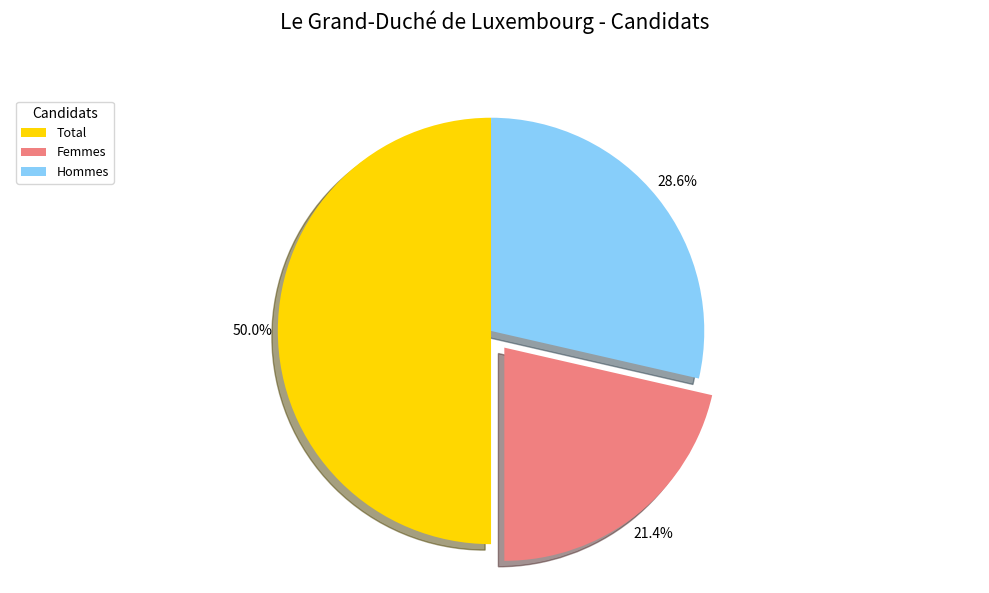

To the nearest percent, what is the difference between the Hommes and Total slice percentages?

21%